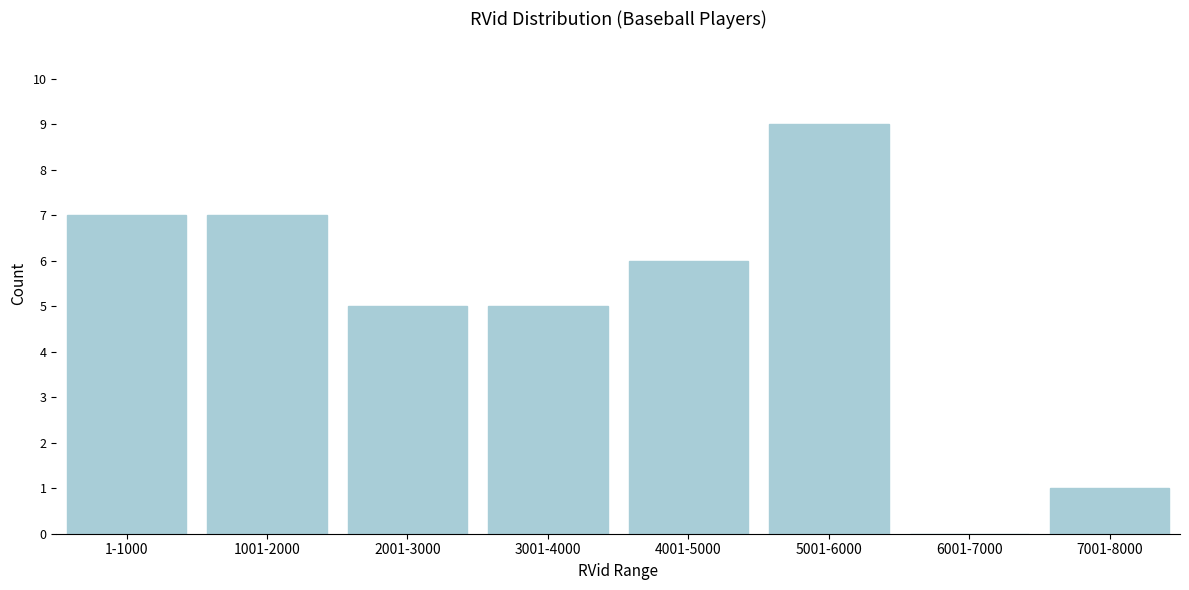

Reading left to right, transcribe all the data shown in this chart.

1-1000=7	1001-2000=7	2001-3000=5	3001-4000=5	4001-5000=6	5001-6000=9	6001-7000=0	7001-8000=1